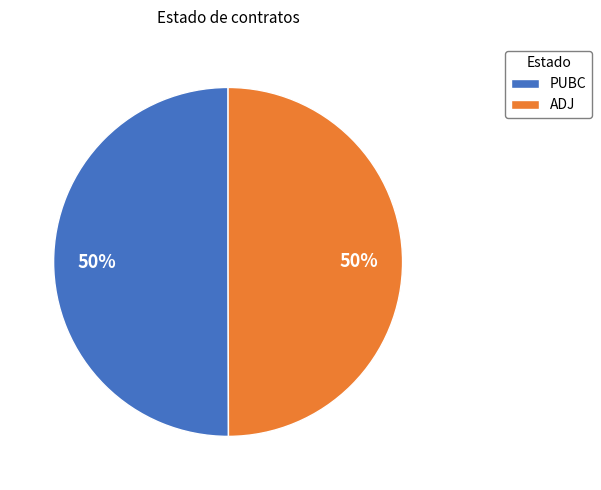

True or false: ADJ accounts for 50% of the total.

True